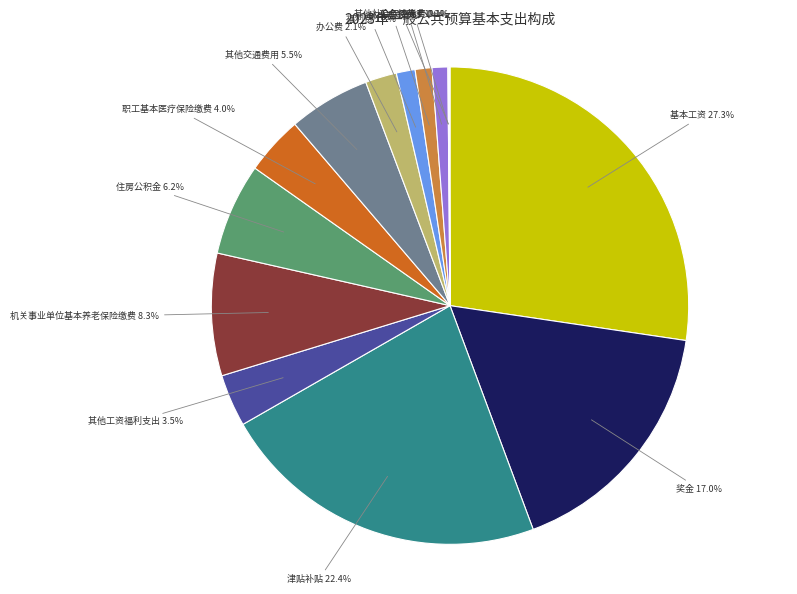

Which has a higher value, 津贴补贴 or 机关事业单位基本养老保险缴费?

津贴补贴